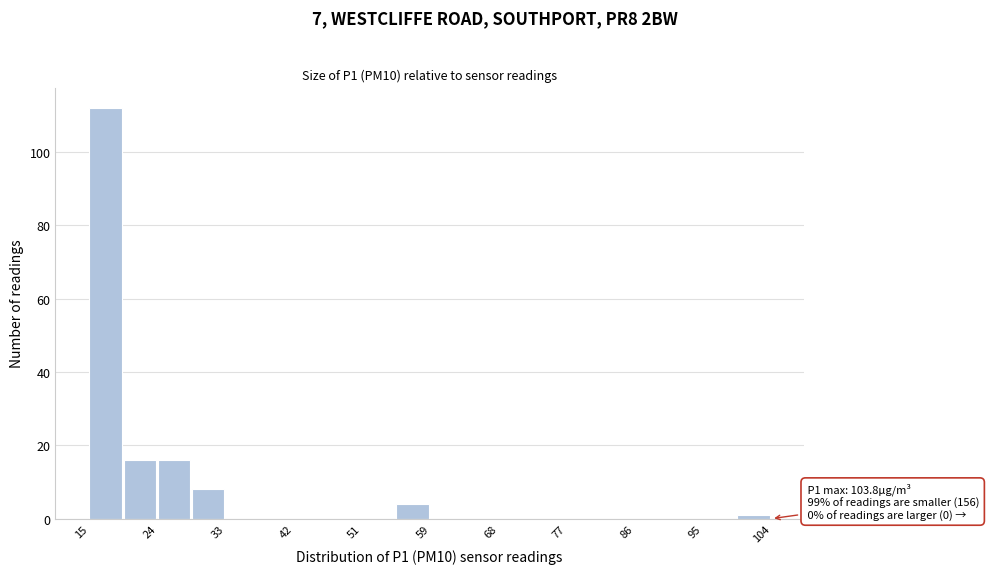

Over which range of the x-axis is the bar tallest?

15 to 19